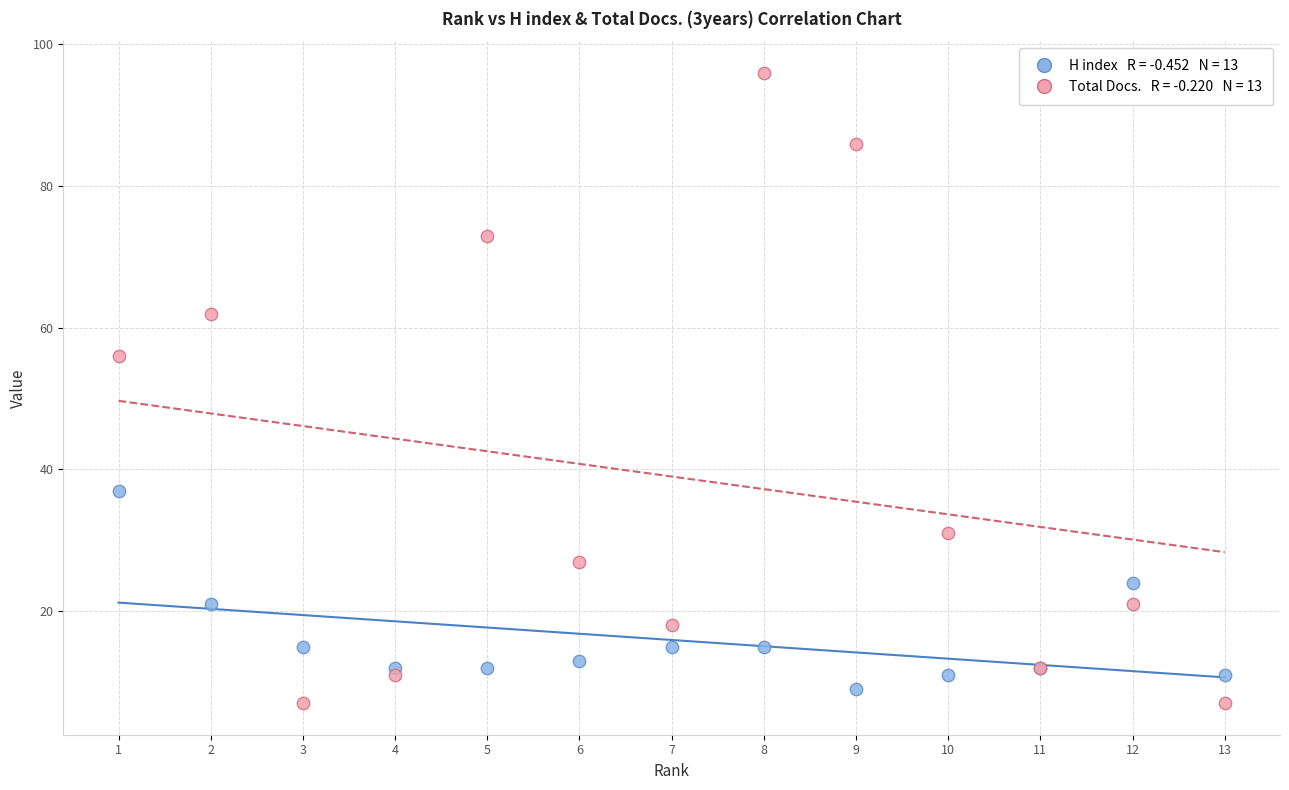

Across all series, what Y value is closest to 51?

56